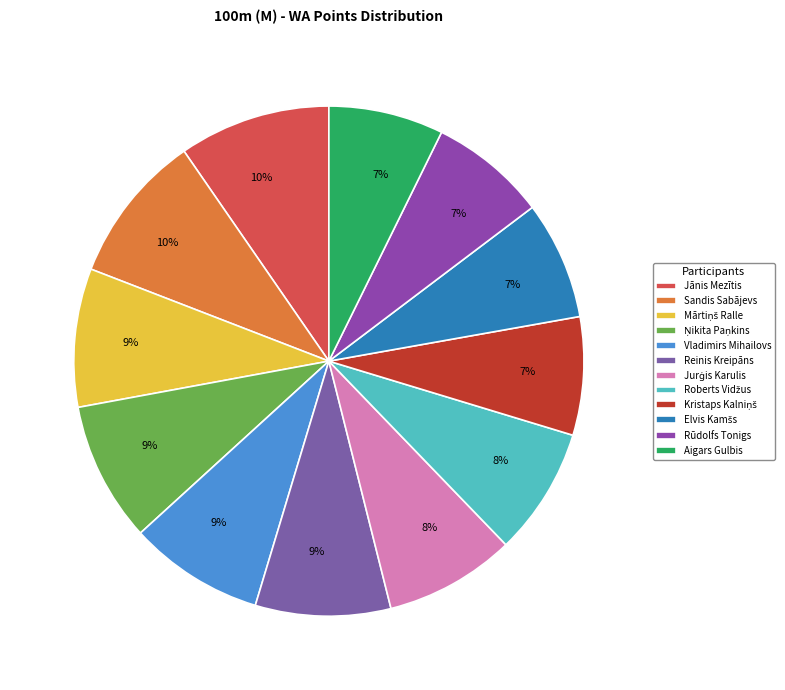

Combined, what portion of the pie is Roberts Vidžus and Ņikita Paņkins?

17.0%